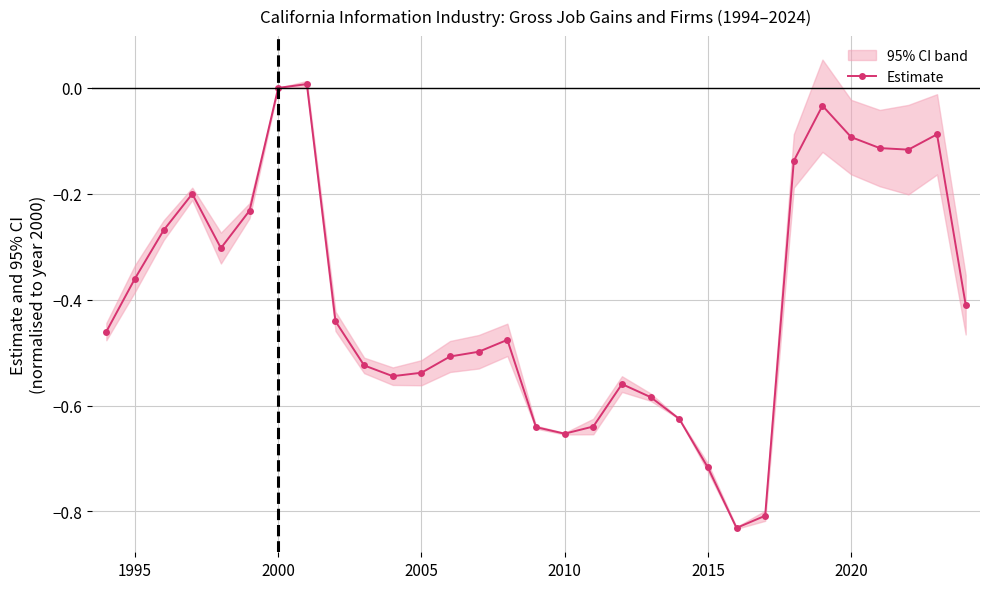

True or false: Estimate has more than 0 points higher than both neighbors.

True